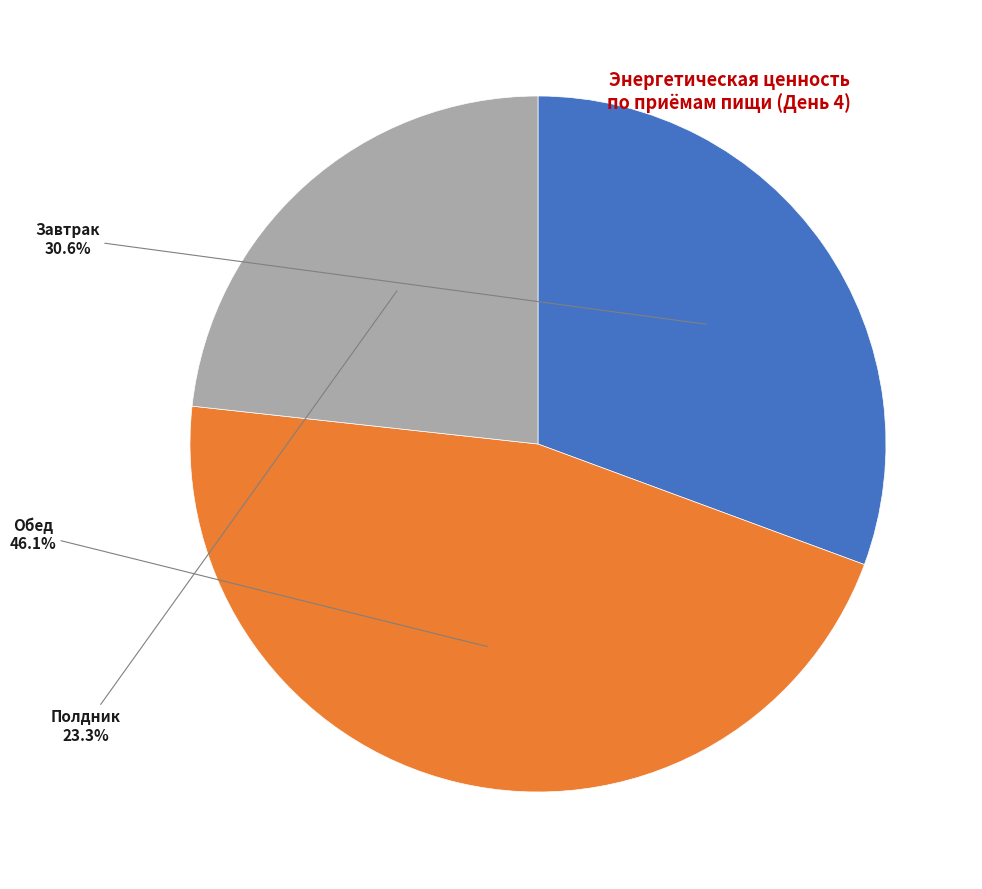

The Полдник slice represents 17% of the pie. True or false?

False